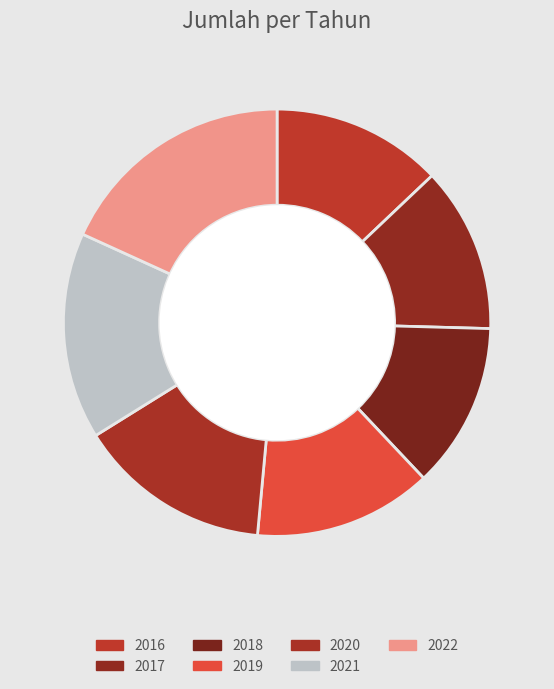

Combined, what portion of the pie is 2020 and 2016?

27.6%